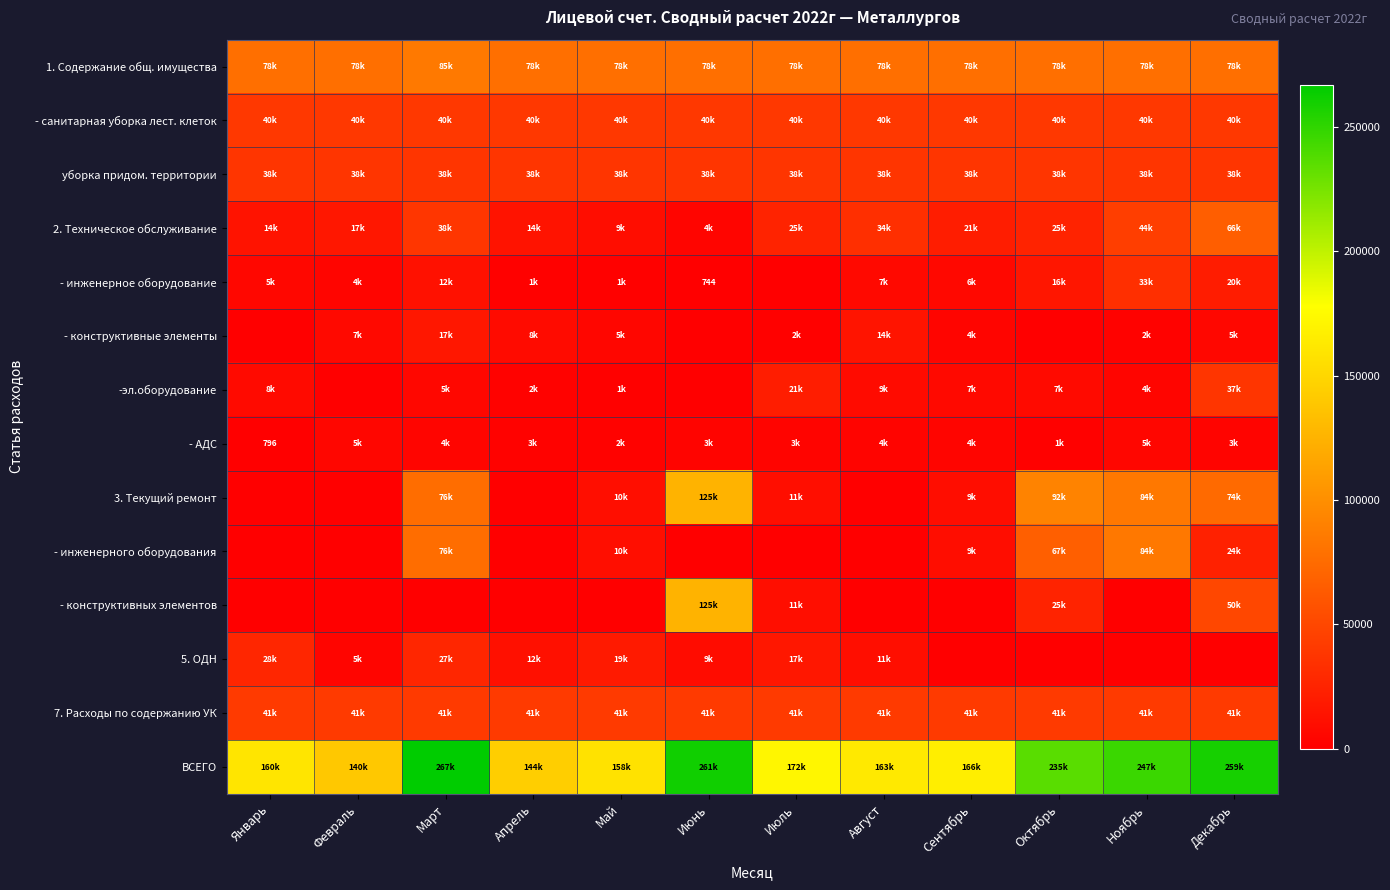

The value of 1. Содержание общ. имущества at Июль is 29063.8. True or false?

False